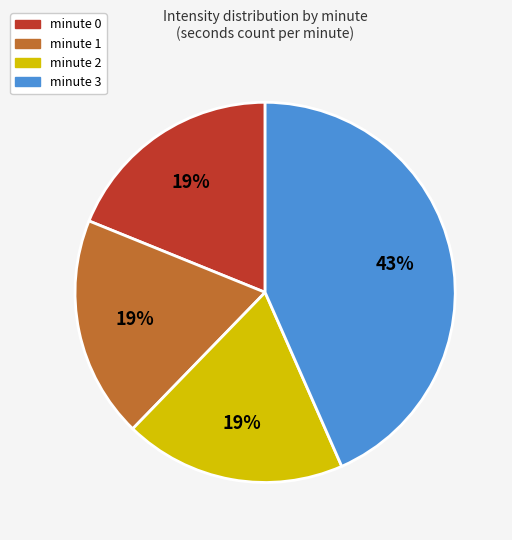

What percentage is the minute 2 slice, to the nearest percent?

19%